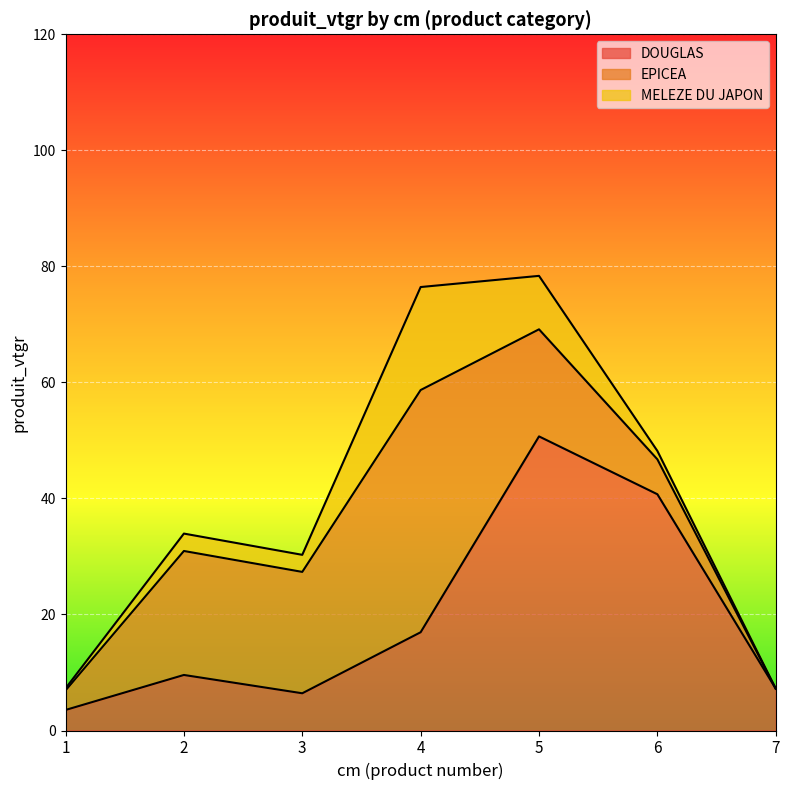

How many lines are shown in the chart?

3